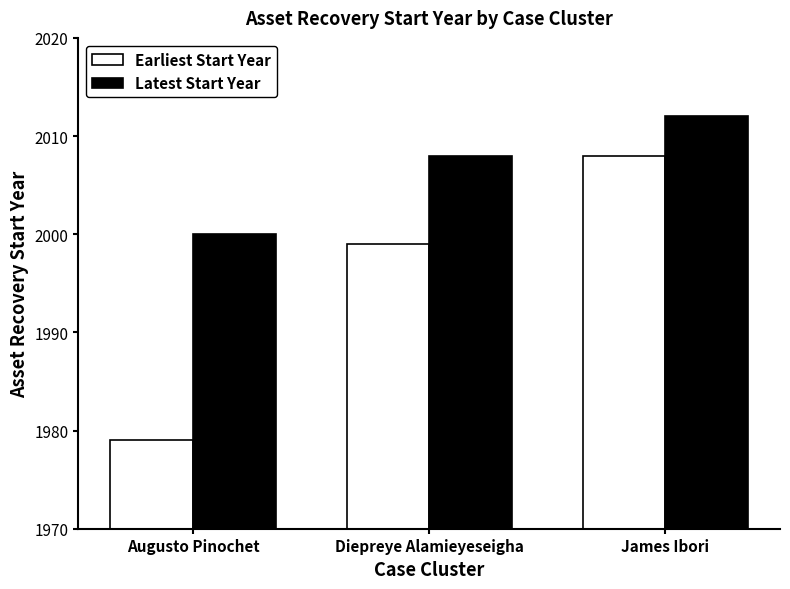

How many groups of bars are there?

3